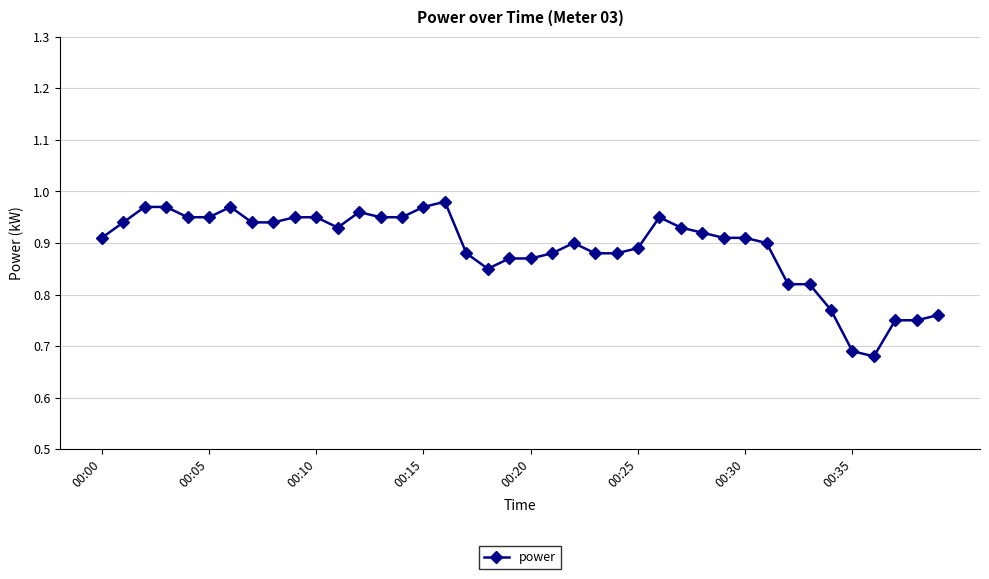

What is the difference between the second highest and second lowest values?

0.3